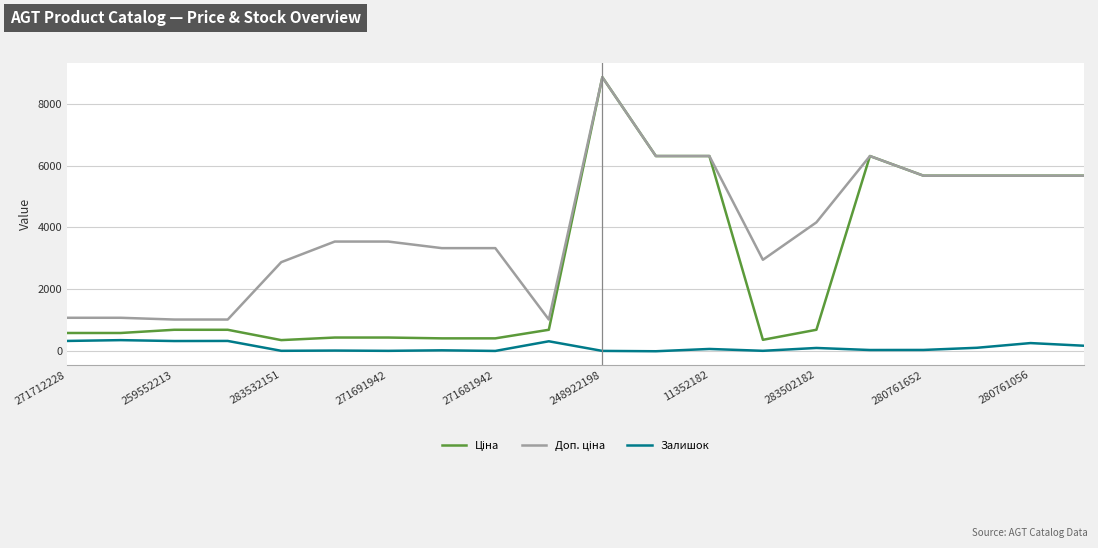

What is the greatest value displayed?

8856.7